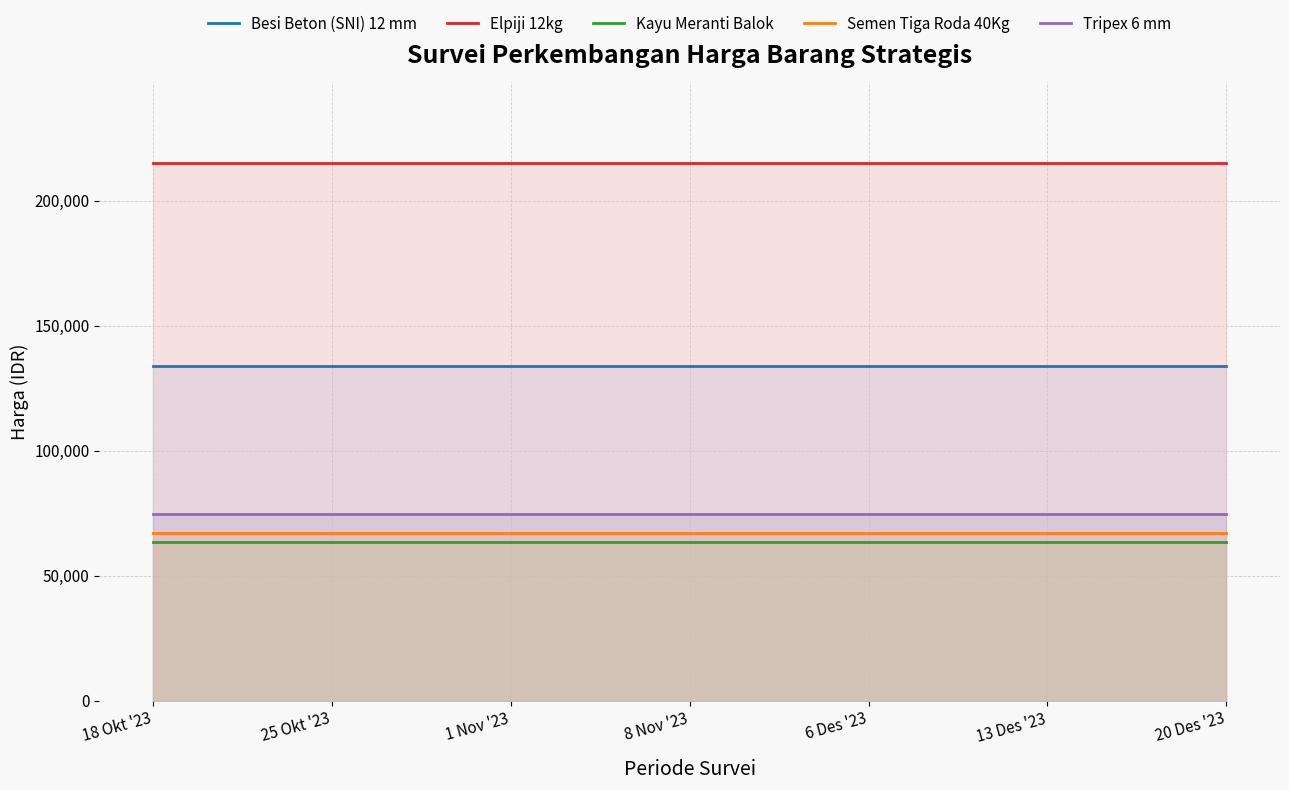

What are all the series names shown in the legend?

Besi Beton (SNI) 12 mm, Elpiji 12kg, Kayu Meranti Balok, Semen Tiga Roda 40Kg, Tripex 6 mm